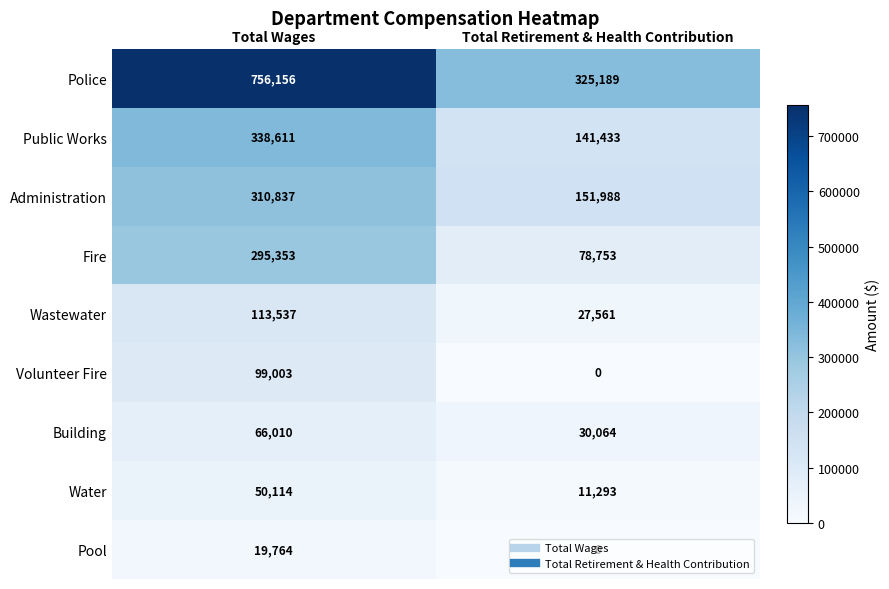

What is the approximate value of Volunteer Fire at Total Wages, to the nearest 50?

99000